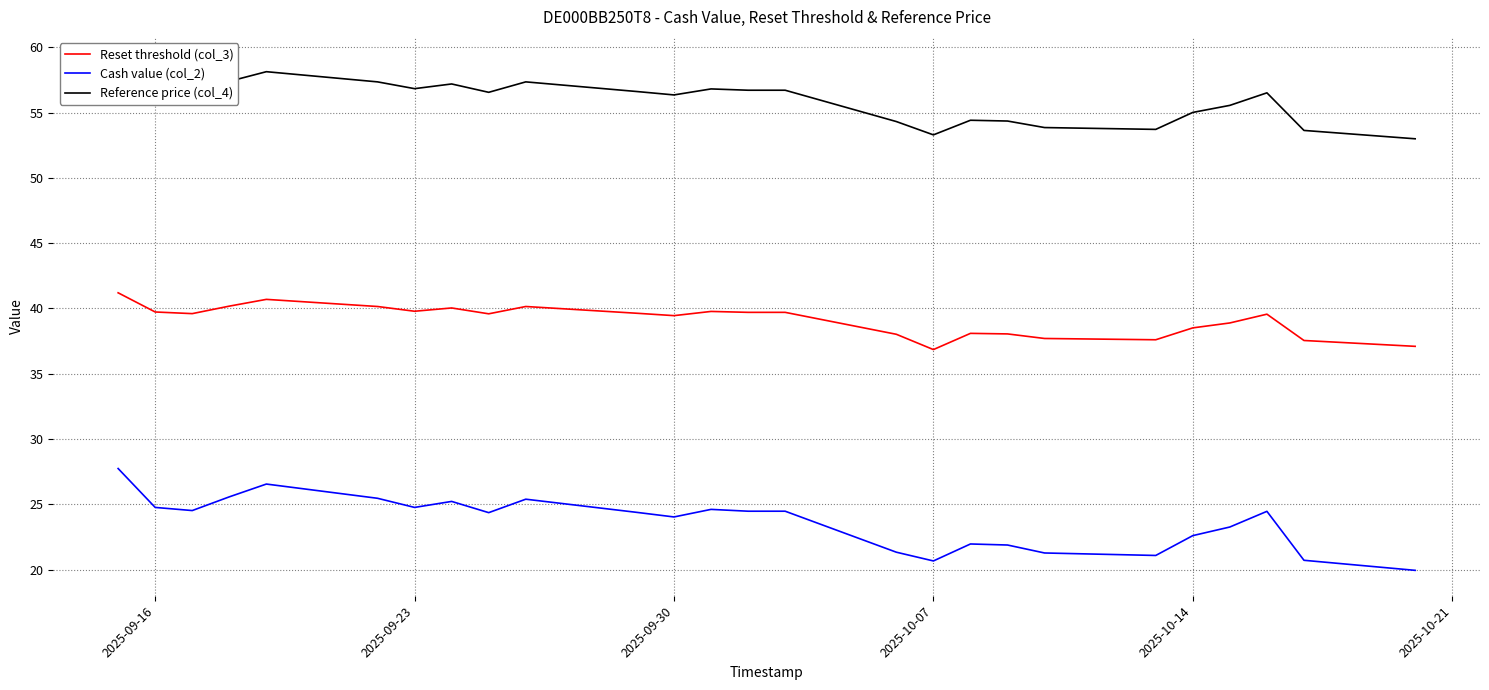

Is the value of Reset threshold (col_3) at 2025-09-16 greater than the value of Cash value (col_2) at 2025-10-07?

Yes